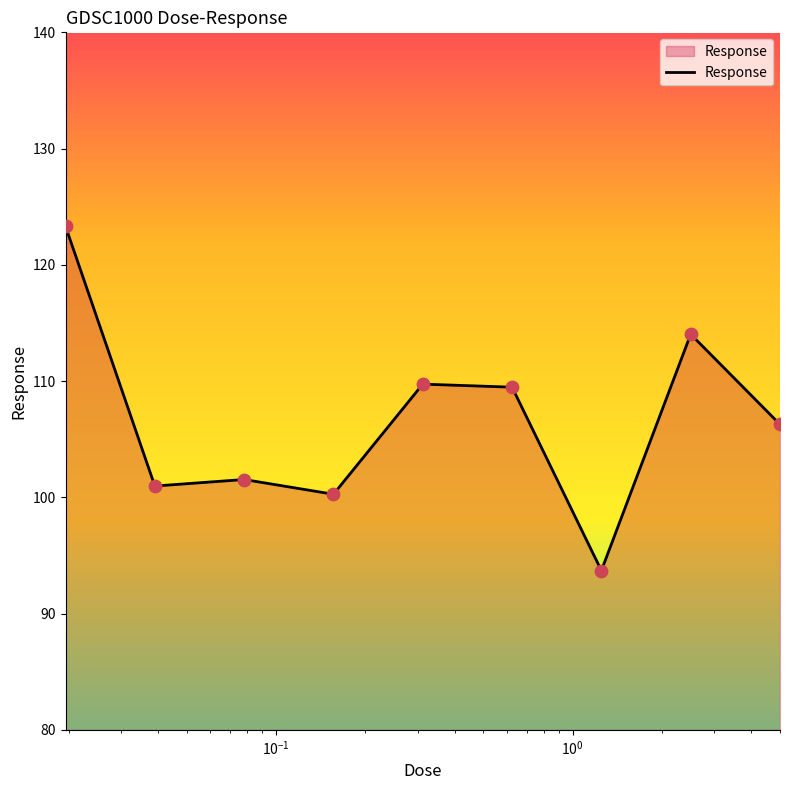

What is the maximum value shown in the chart?

123.3